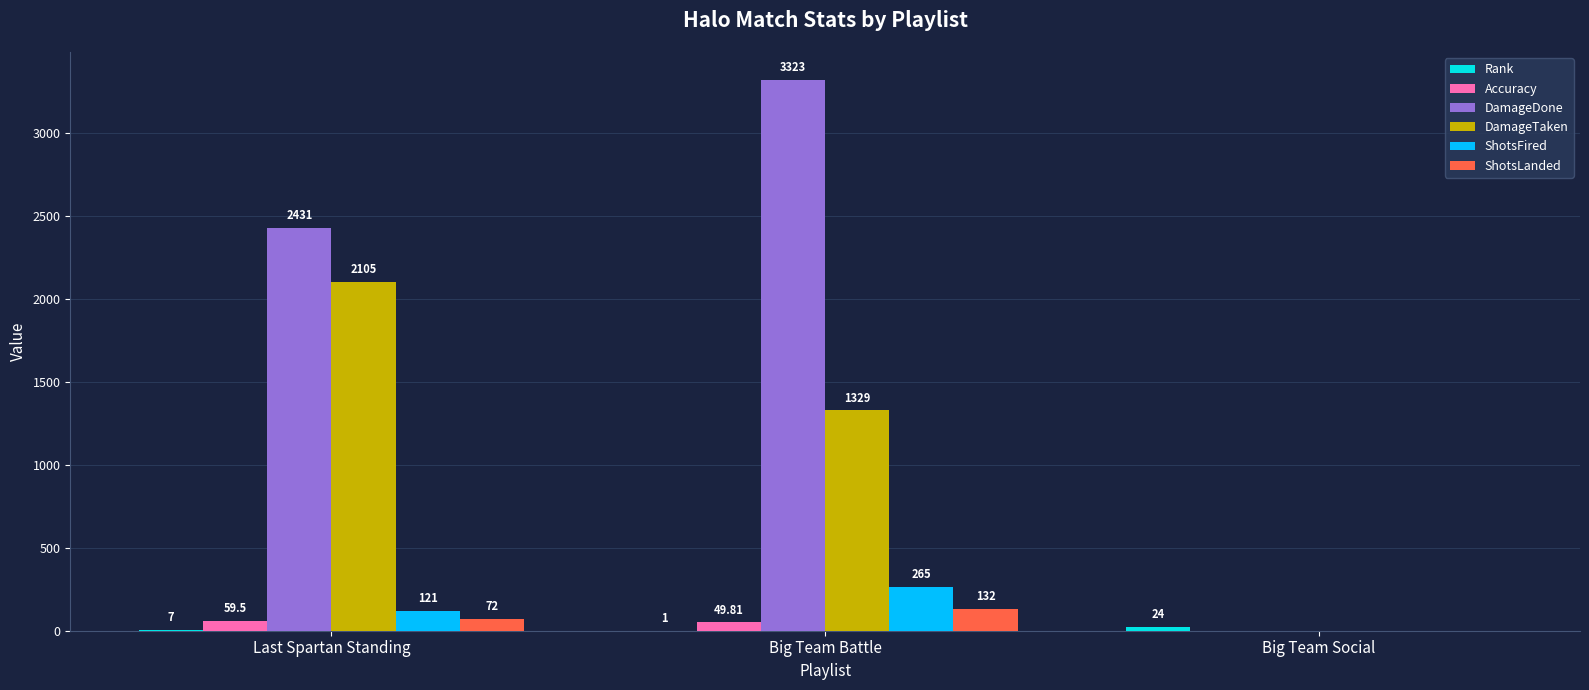

The DamageTaken series shows 2105.0 at Last Spartan Standing. True or false?

True